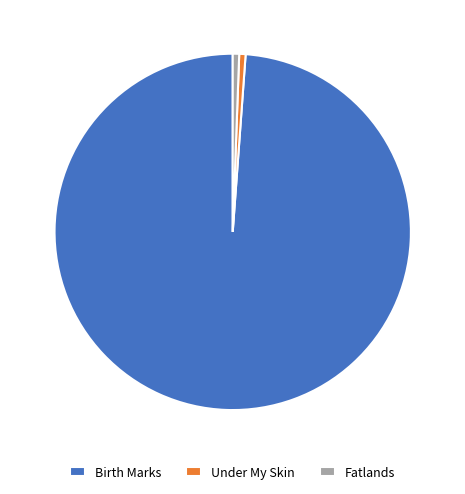

What is the ratio of the value at Fatlands to the value at Under My Skin?

1.0